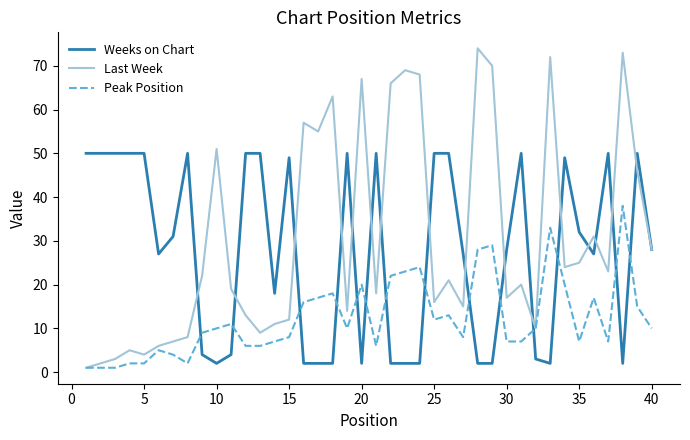

Does the chart have visible grid lines?

No